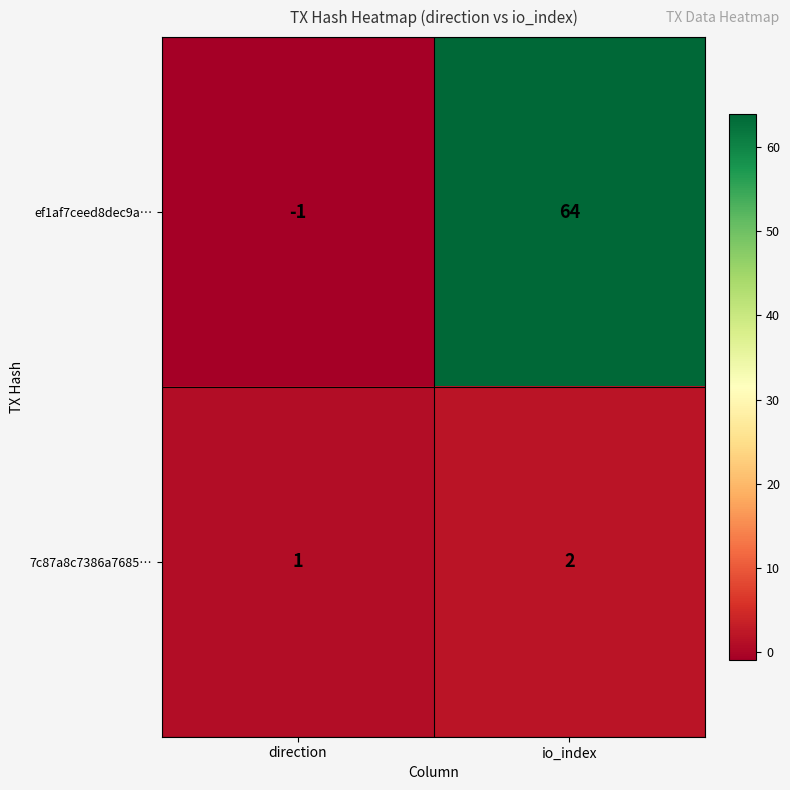

Reading left to right, list all the values displayed in this chart.

ef1af7ceed8dec9a…: -1	64
7c87a8c7386a7685…: 1	2